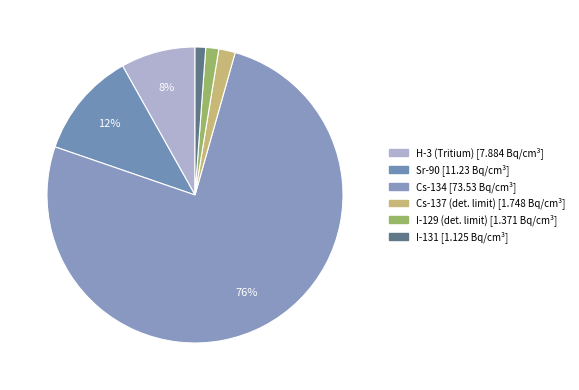

What portion of the pie excludes Sr-90?

88.4%